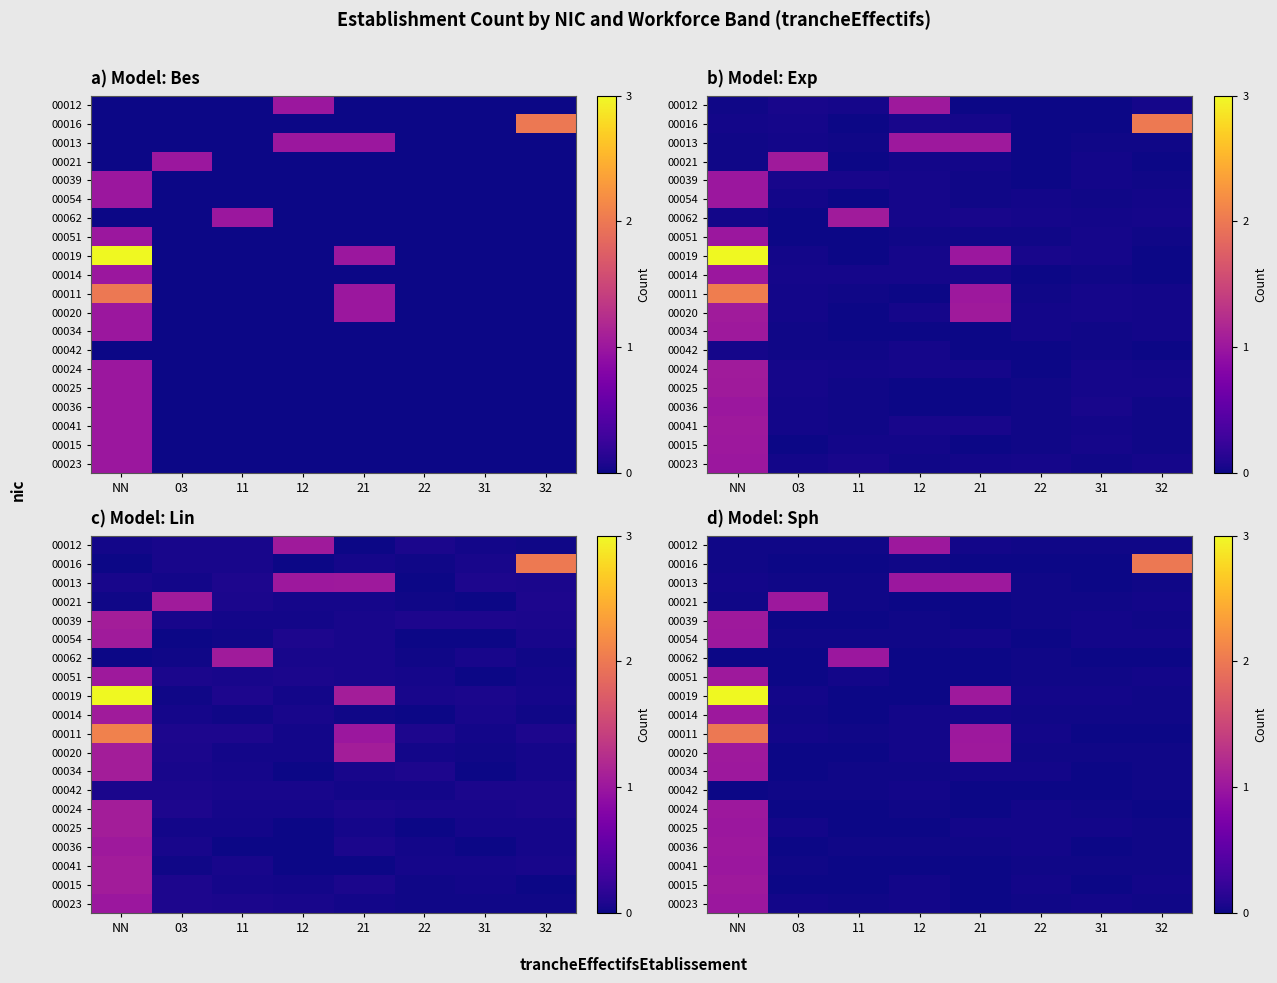

Is it true that 00039 equals 0.0 at 22?

True